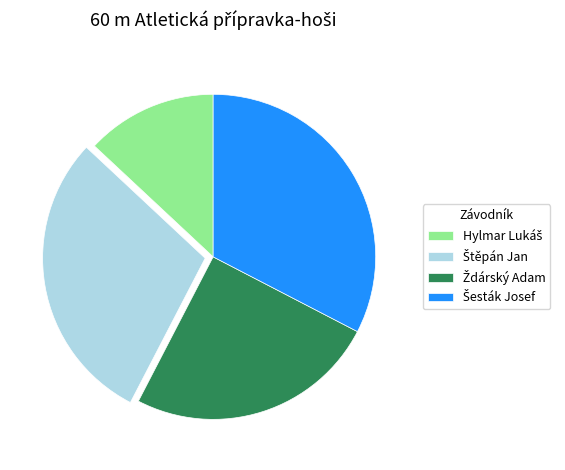

Is there a majority slice in this chart?

No